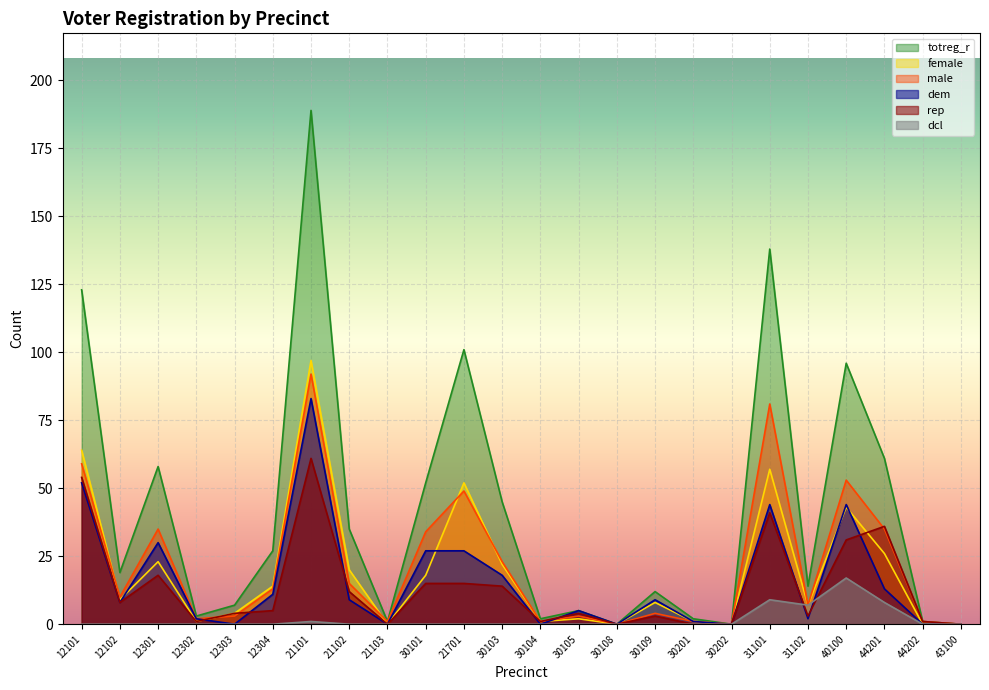

What is the sum of the male values at 21102 and 30105?

18